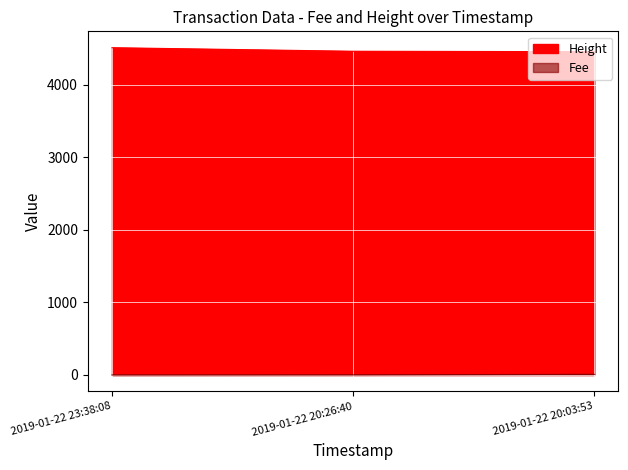

Reading left to right, transcribe all the data shown in this chart.

Height: 2019-01-22 23:38:08=4507.0	2019-01-22 20:26:40=4458.0	2019-01-22 20:03:53=4452.0
Fee: 2019-01-22 23:38:08=0.1	2019-01-22 20:26:40=1.6	2019-01-22 20:03:53=8.9